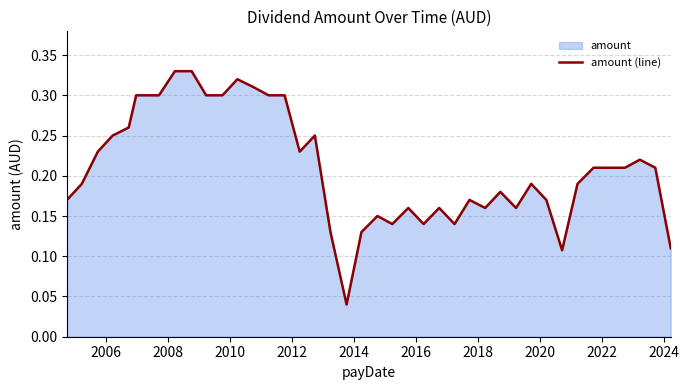

Does the chart have visible grid lines?

Yes